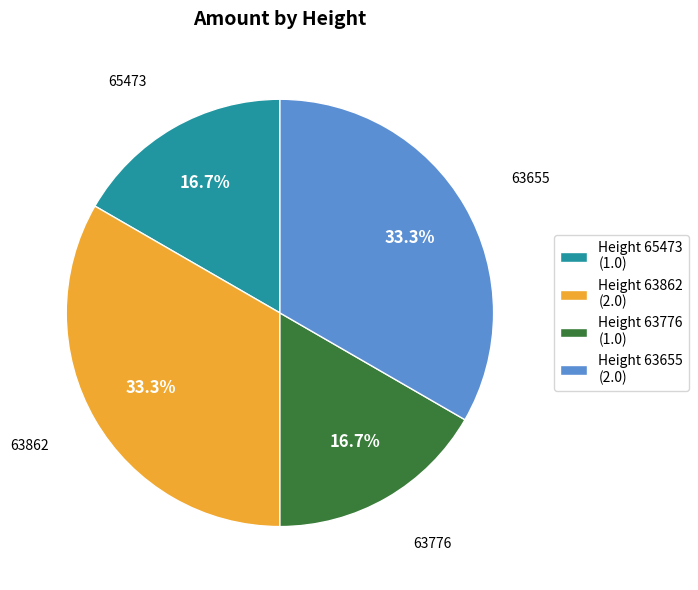

What is the ratio of the value at Height 65473 (1.0) to the value at Height 63655 (2.0)?

0.5